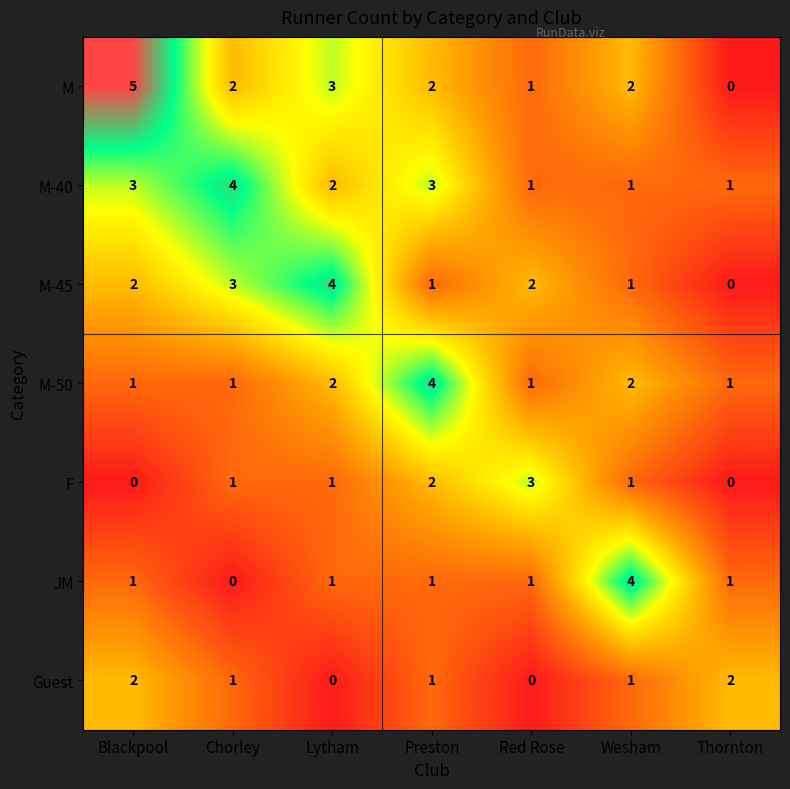

At how many categories does at least one series exceed 0?

7